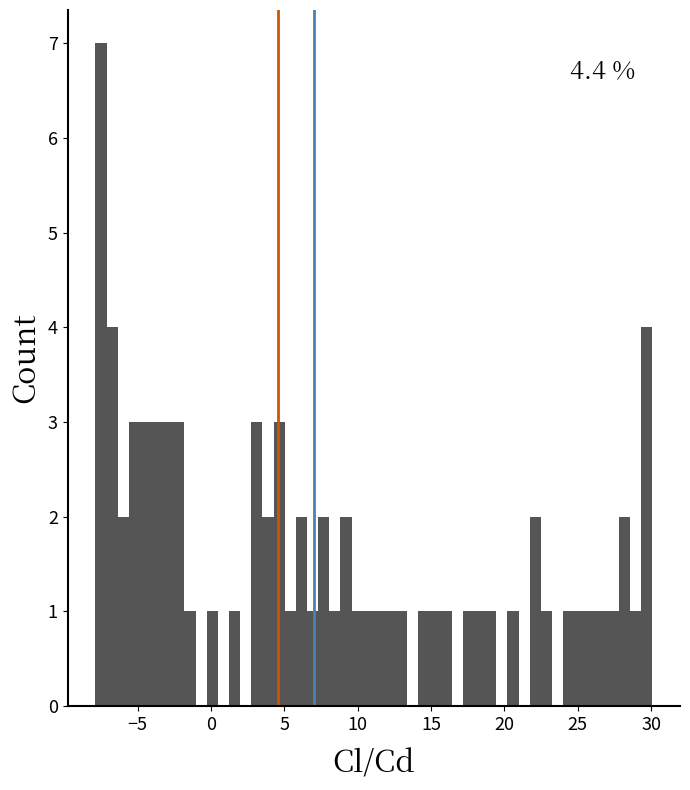

Around what value on the x-axis is the tallest bar? Give the approximate position of its centre, as read against the axis.

-7.5